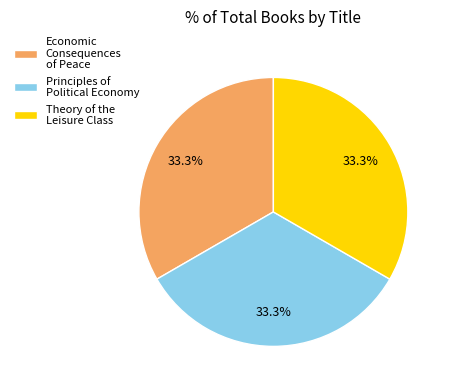

Combined, what portion of the pie is Theory of the Leisure Class and Principles of Political Economy?

66.7%